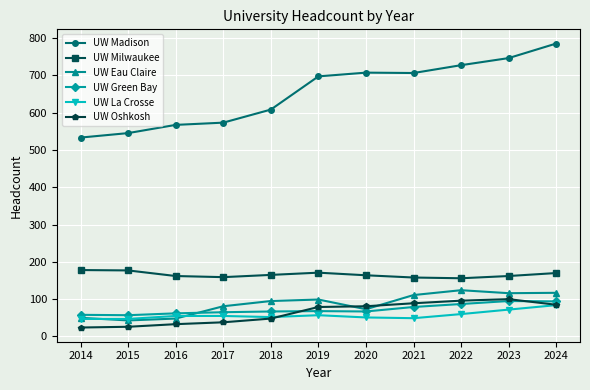

What is the lowest value of the UW Madison series?

533